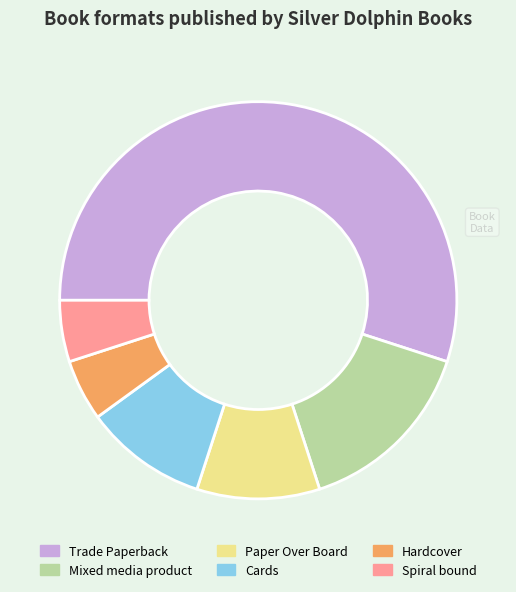

Is it true that Spiral bound is 5% of the pie?

True